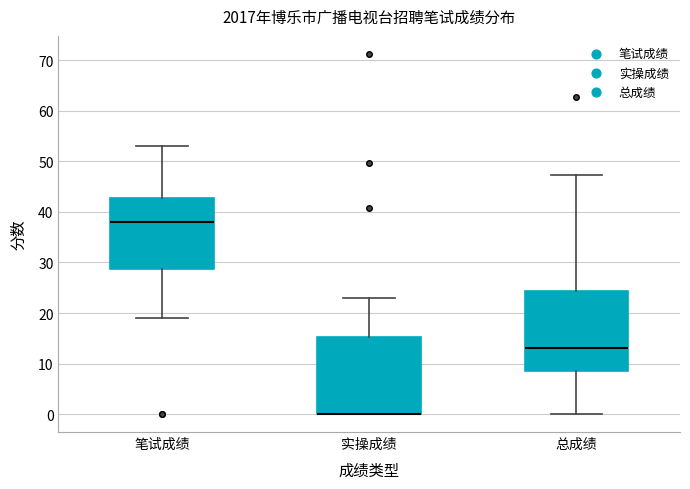

Reading left to right, read every box against the y-axis: the position of its median line, the range the box covers, and the ends of its whiskers. The values are not printed on the chart, so give them approximately, as read against the axis.

笔试成绩: median 38, box 29 to 43, whiskers 19 to 53
实操成绩: median 0 (drawn on the box's lower edge), box 0 to 15, whiskers 0 to 23
总成绩: median 13, box 9 to 24, whiskers 0 to 47